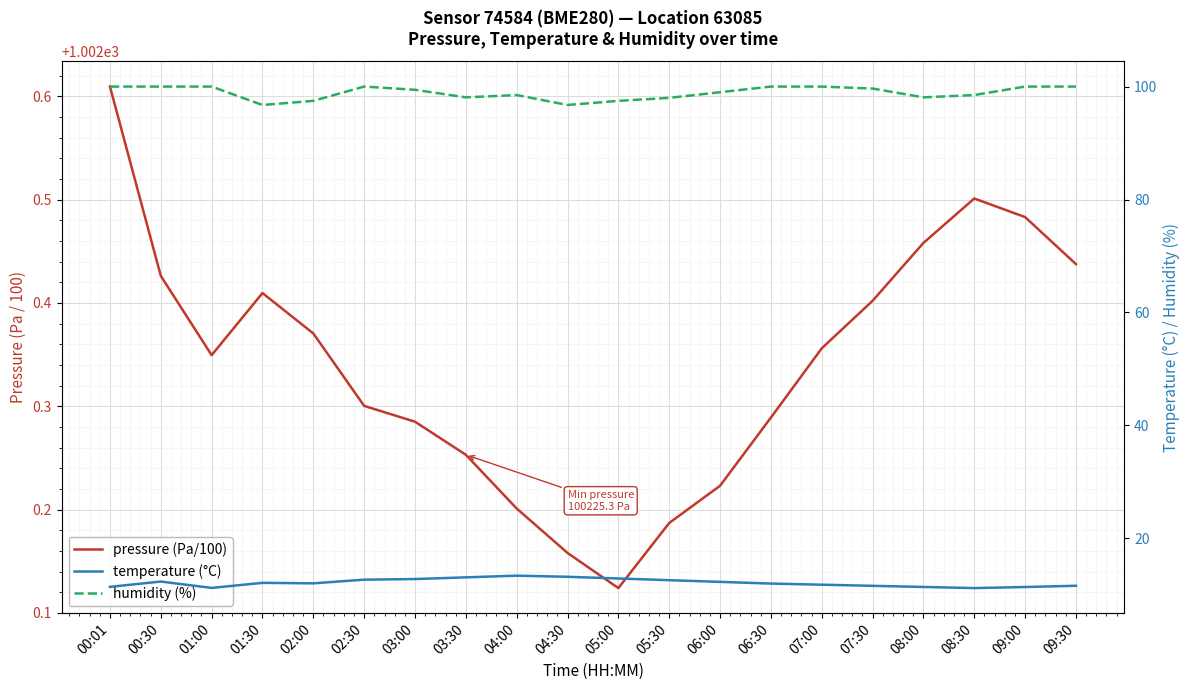

What is the value of the humidity (%) point at the 13th from the left?

99.0